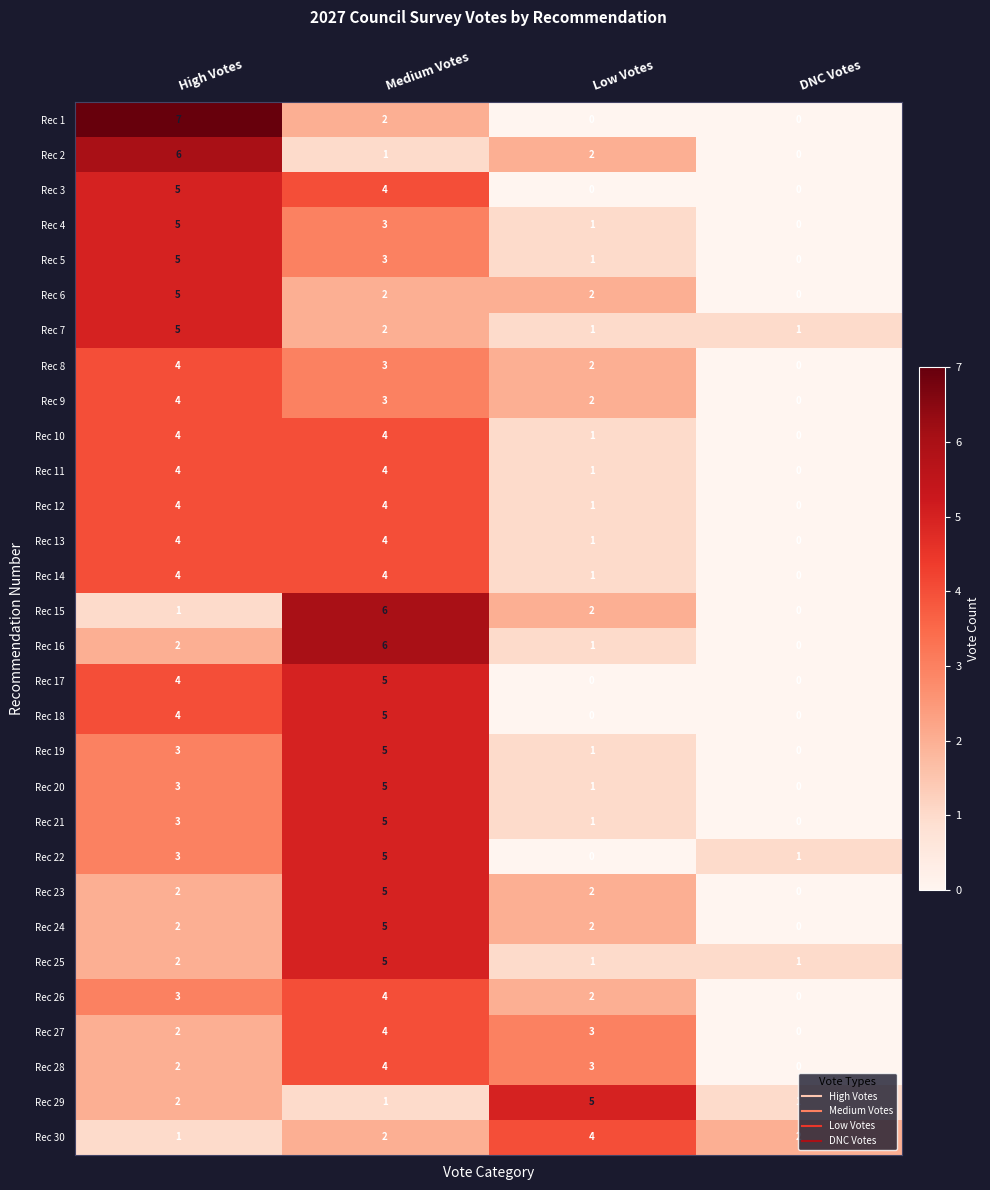

How many positive values does the Rec 17 series have?

2